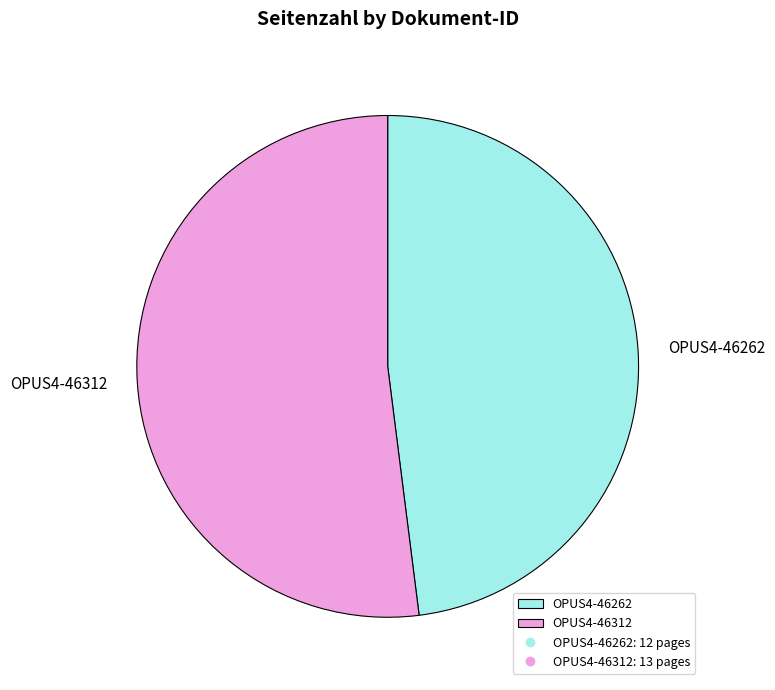

Does any single category account for the majority?

Yes